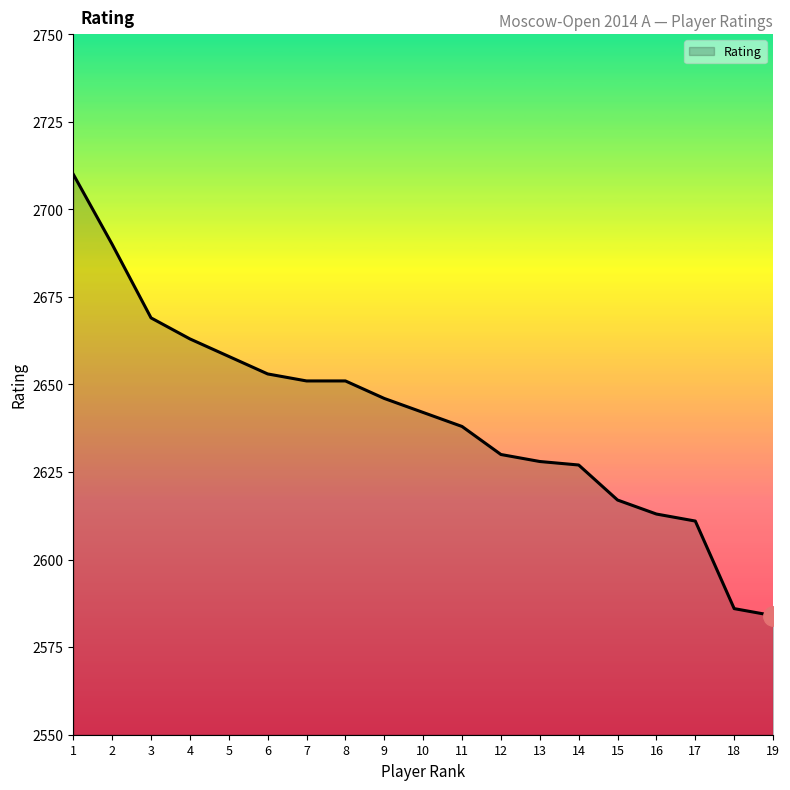

Reading left to right, transcribe all the data shown in this chart.

1=2710	2=2690	3=2669	4=2663	5=2658	6=2653	7=2651	8=2651	9=2646	10=2642	11=2638	12=2630	13=2628	14=2627	15=2617	16=2613	17=2611	18=2586	19=2584